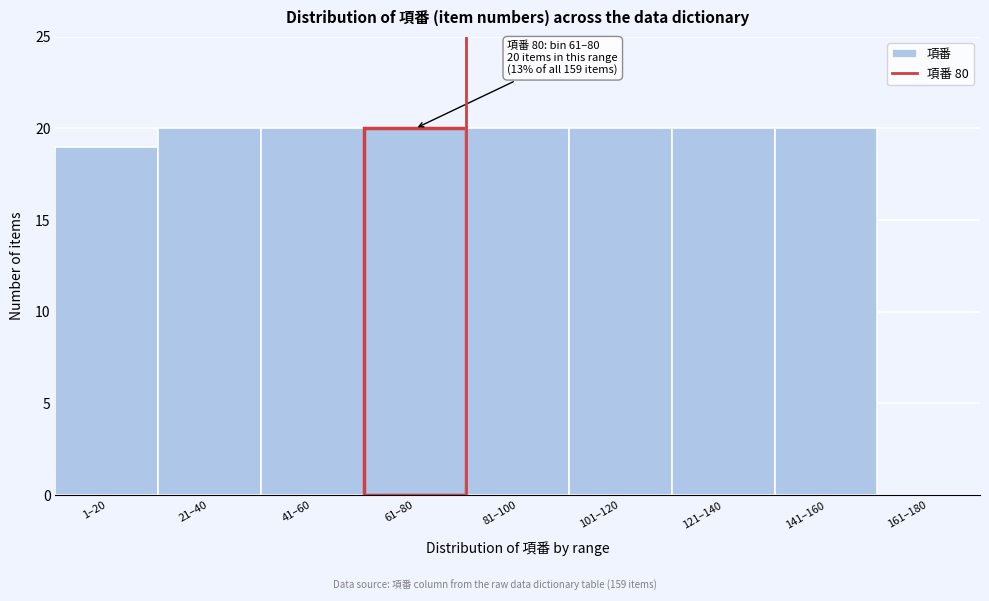

Reading left to right, list all the values displayed in this chart.

1–20=19	21–40=20	41–60=20	61–80=20	81–100=20	101–120=20	121–140=20	141–160=20	161–180=0